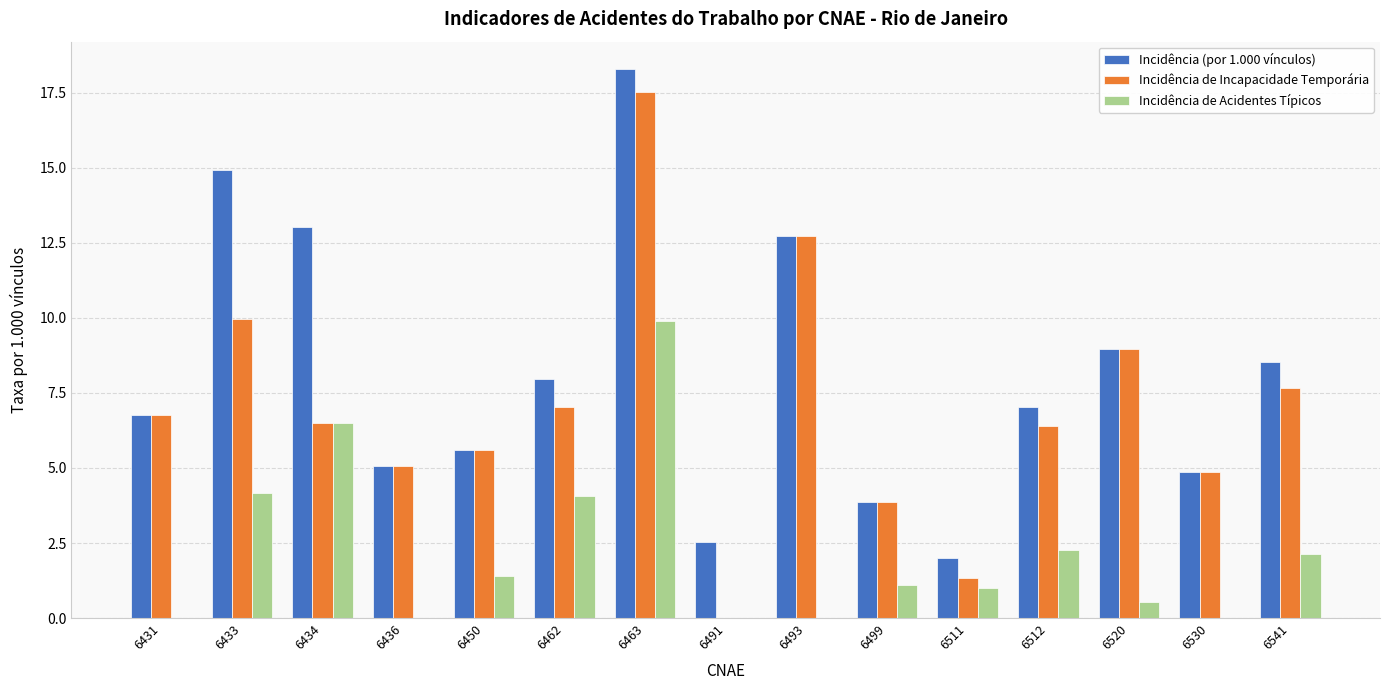

Where does the Incidência de Acidentes Típicos series first go above 1?

6433